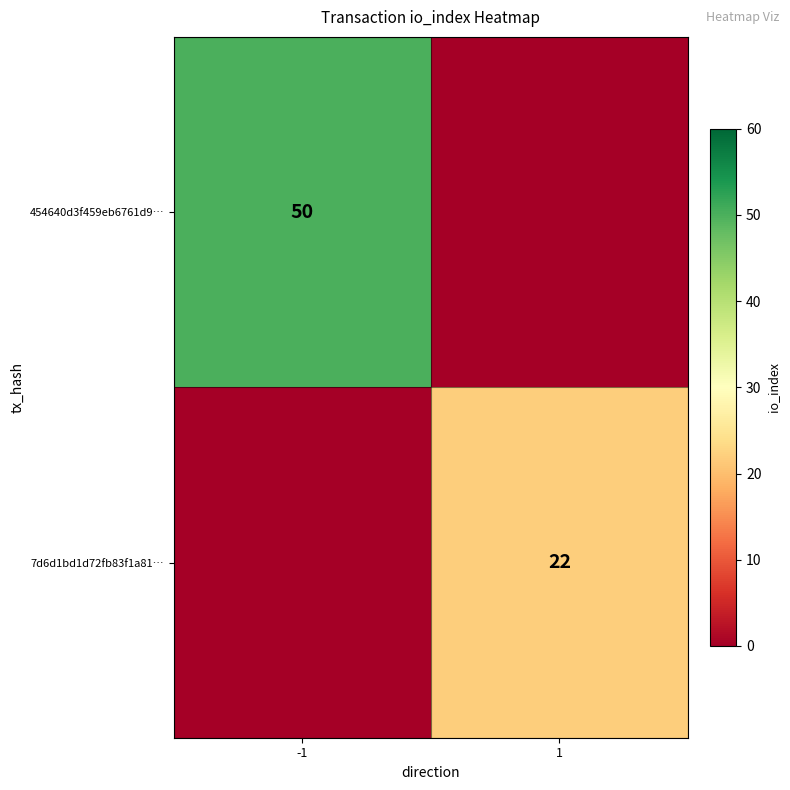

The value of 7d6d1bd1d72fb83f1a81… at 1 is 22. True or false?

True